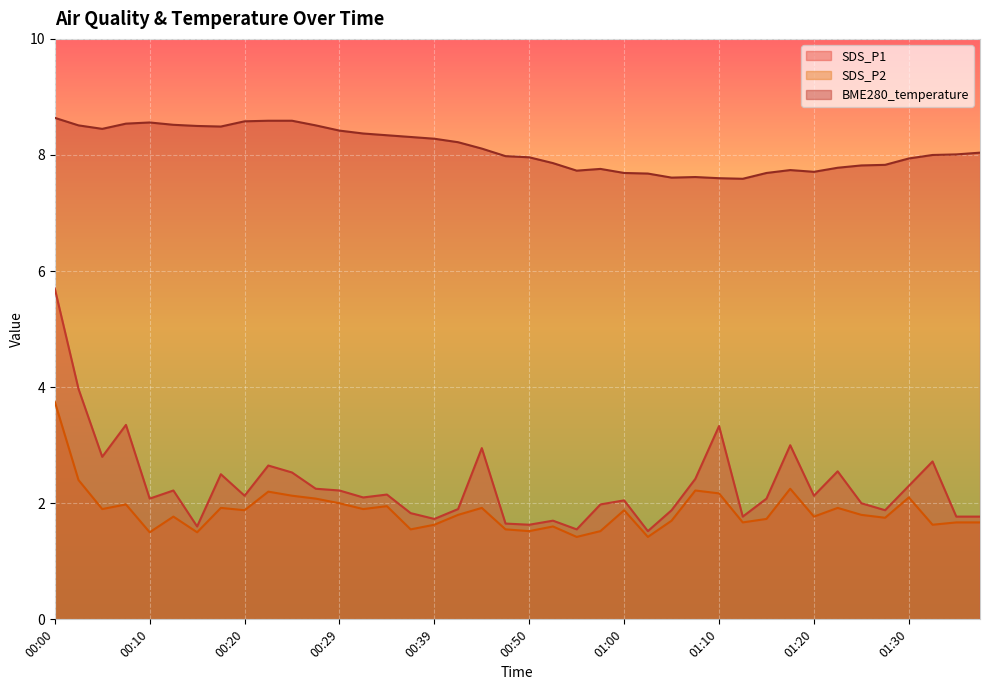

True or false: SDS_P1 has a value of 1.0 at 00:55.

False